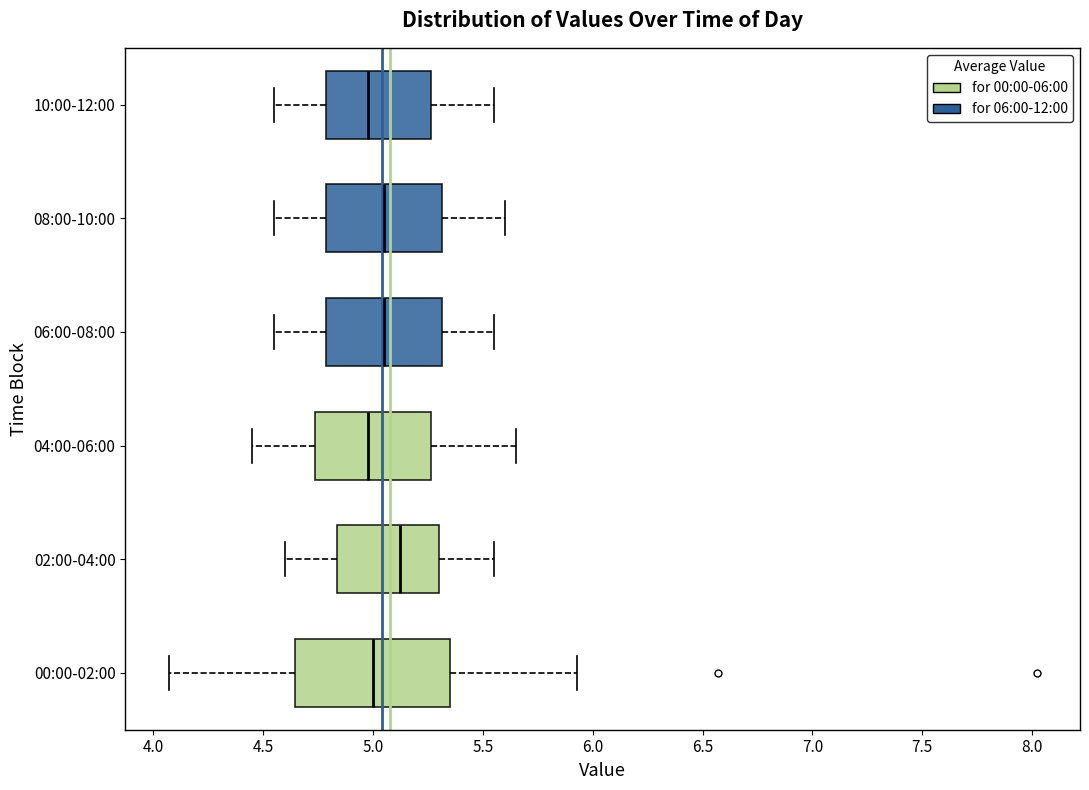

Which box is the widest, from its left edge to its right edge?

00:00-02:00